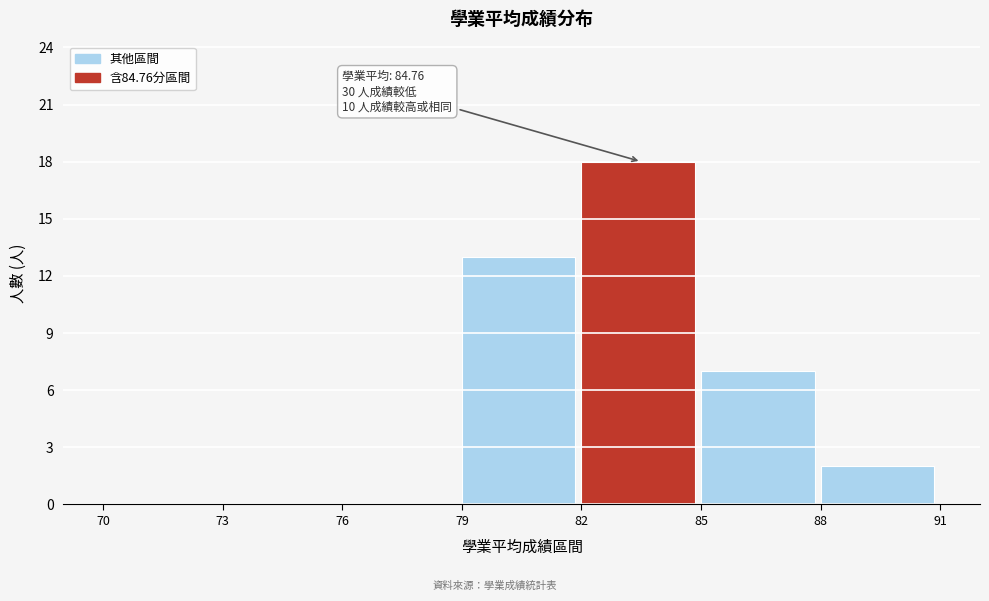

Which range on the x-axis has the tallest bar?

82 to 85